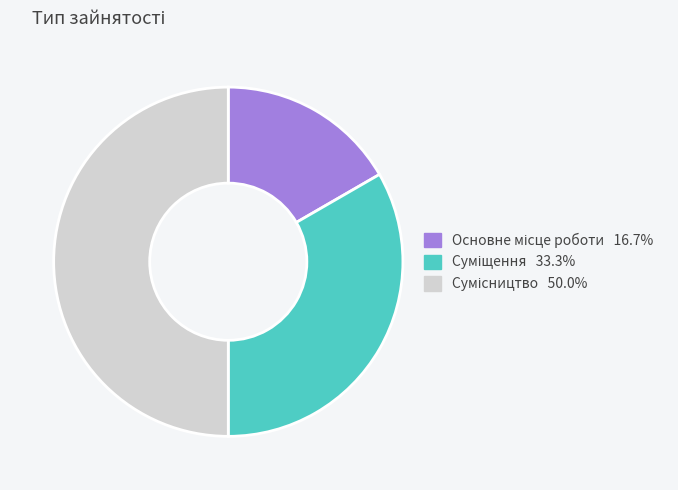

To the nearest percent, what is the average slice percentage?

33%